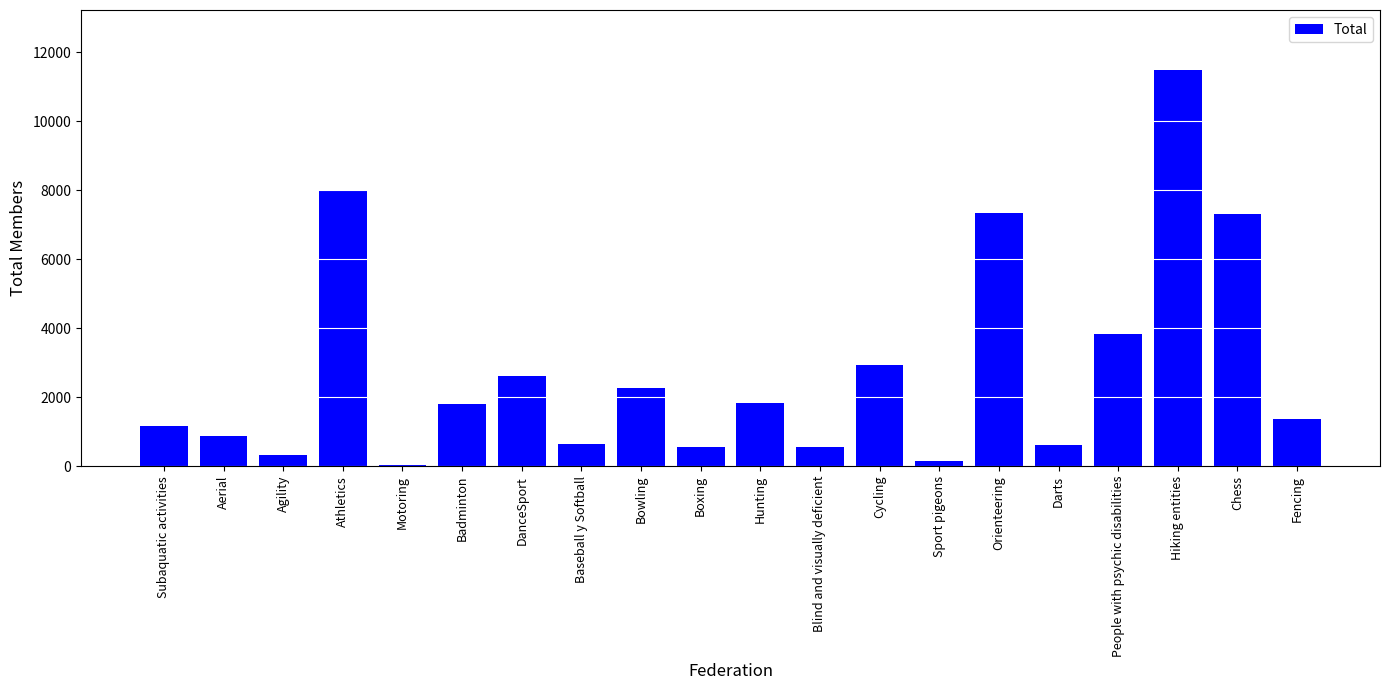

Which has a higher value, Aerial or Boxing?

Aerial